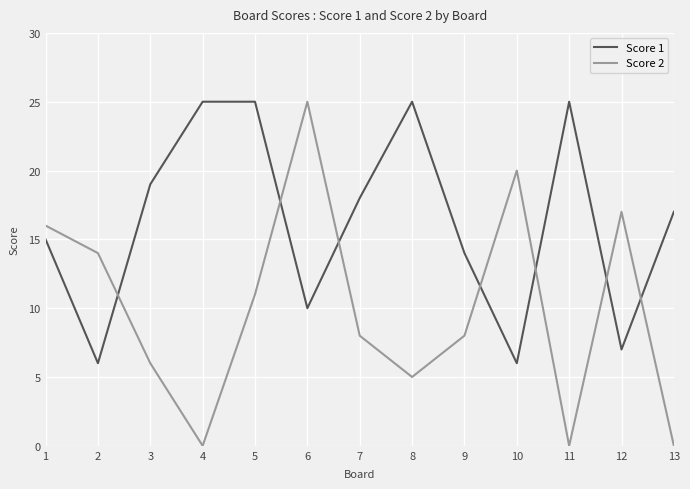

What is the average value of the Score 2 series?

10